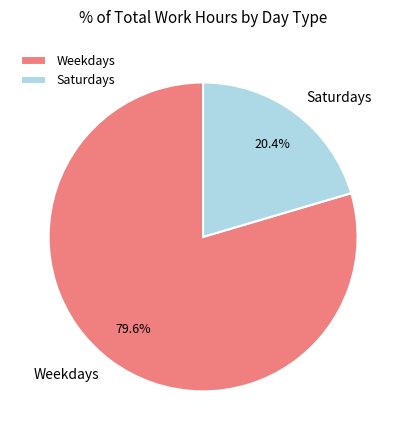

Combined, do Weekdays and Saturdays account for over 50%?

Yes